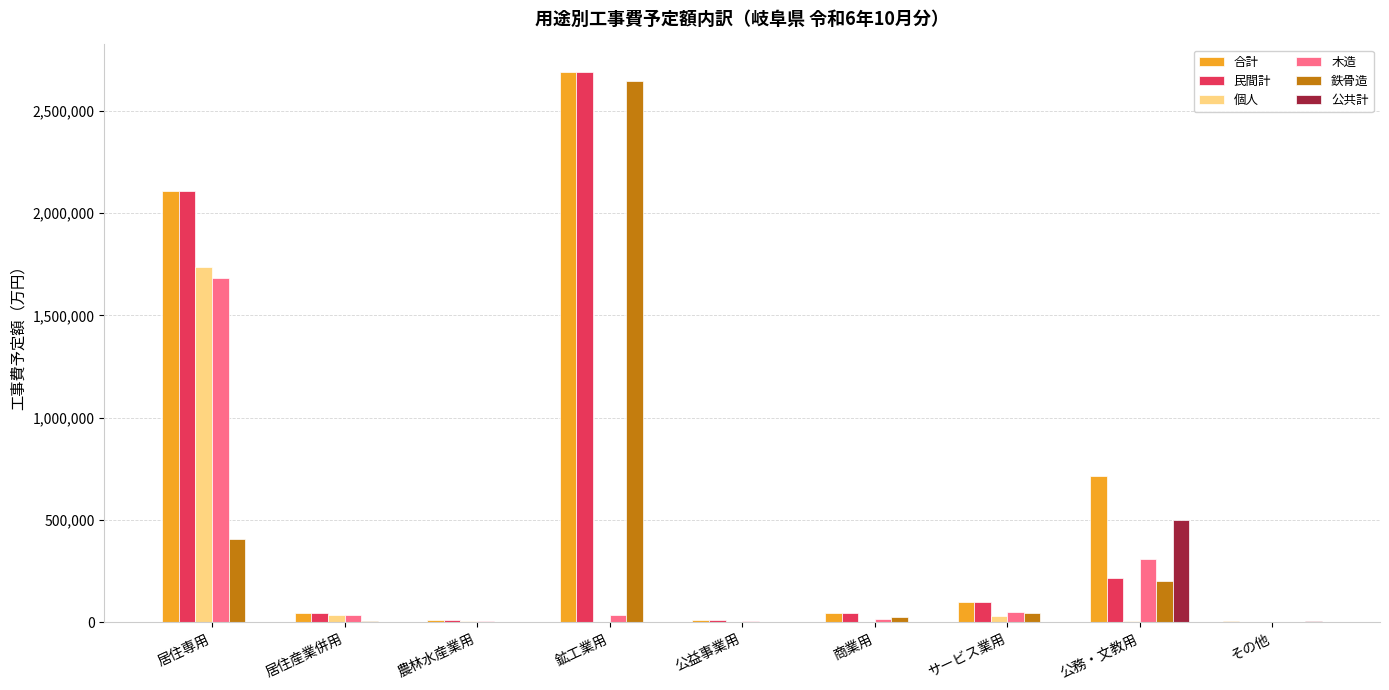

Is the value of 鉄骨造 at 商業用 greater than the value of 木造 at 公務・文教用?

No